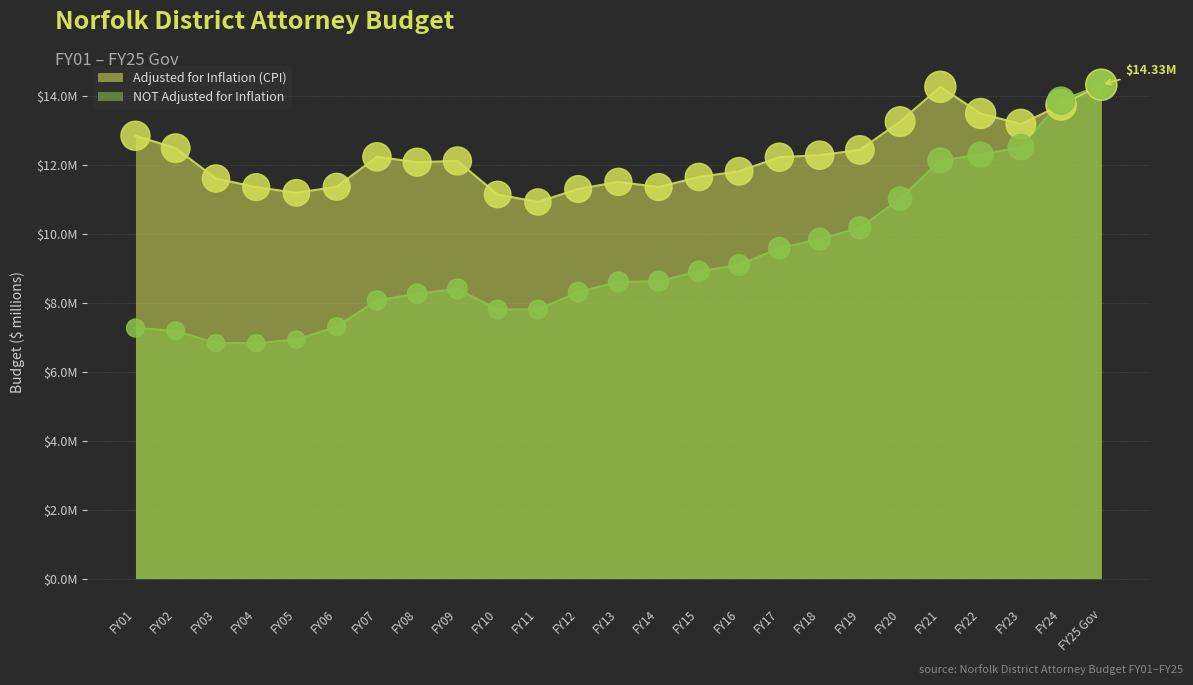

What are all the series names shown in the legend?

Adjusted for Inflation (CPI), NOT Adjusted for Inflation